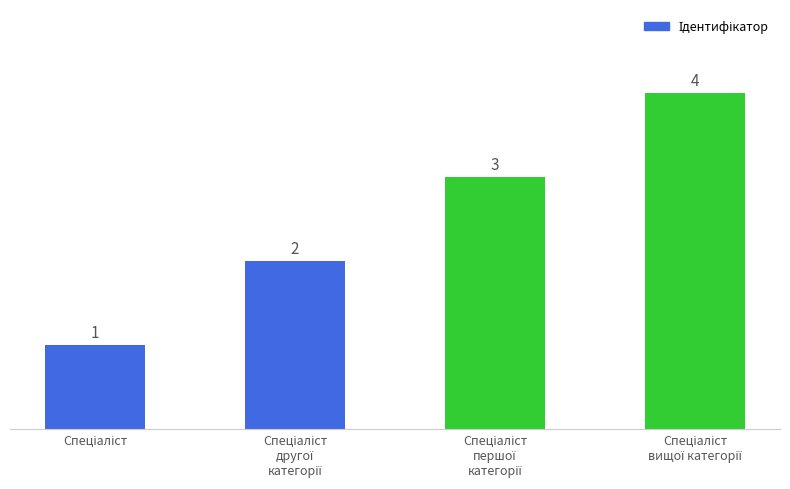

How many values are between 2 and 4?

3